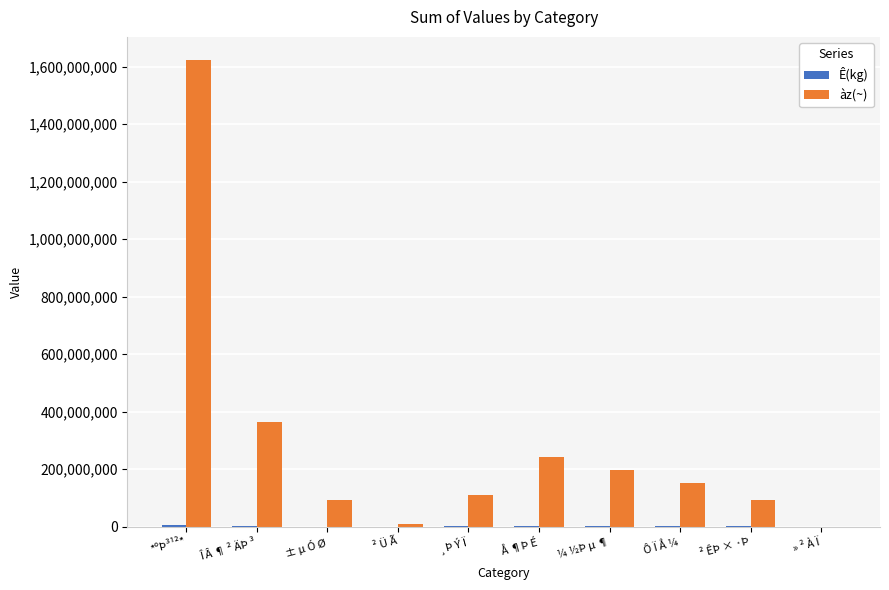

Which series has the largest range (max minus min)?

àz(~)